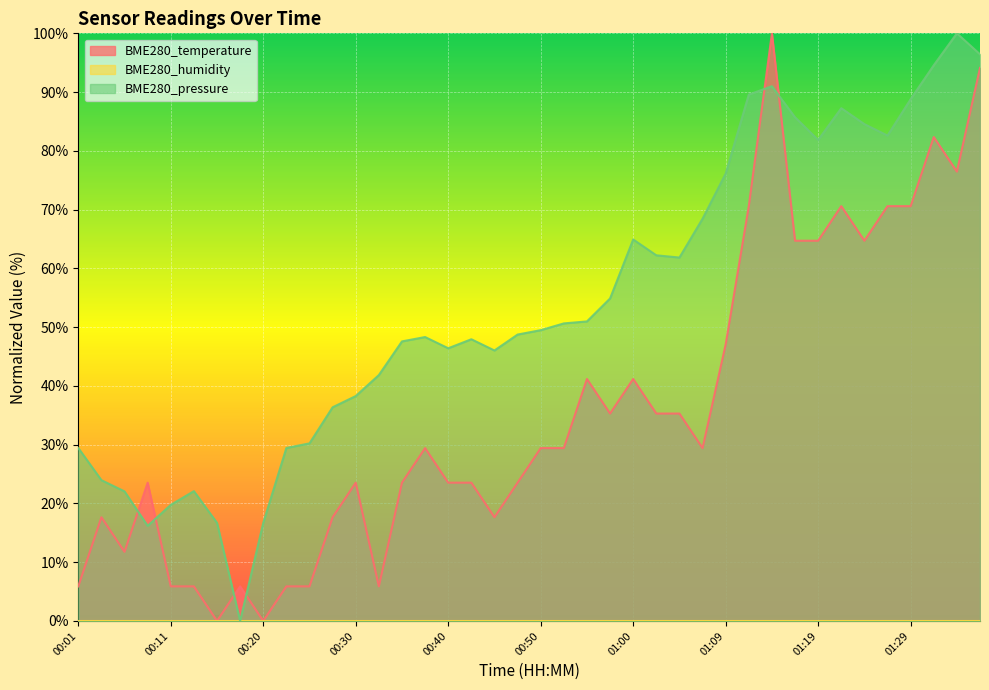

Which category has the lowest value in the BME280_temperature series?

00:15